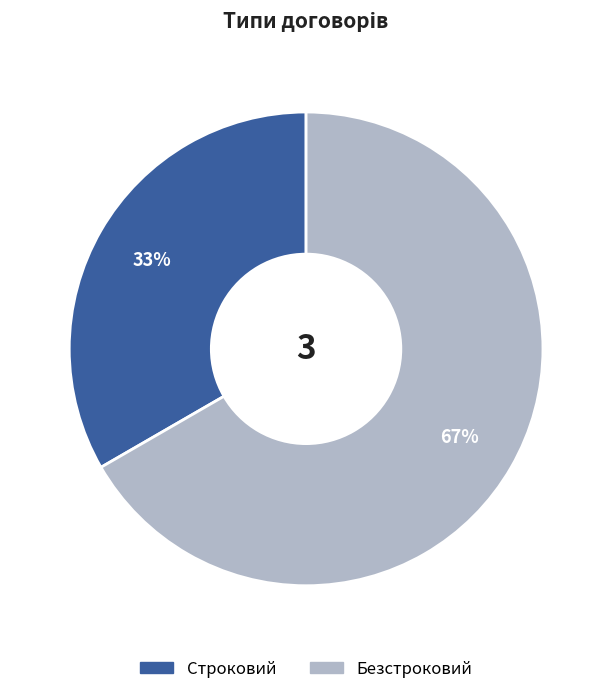

What percentage is the Строковий slice, to the nearest percent?

33%